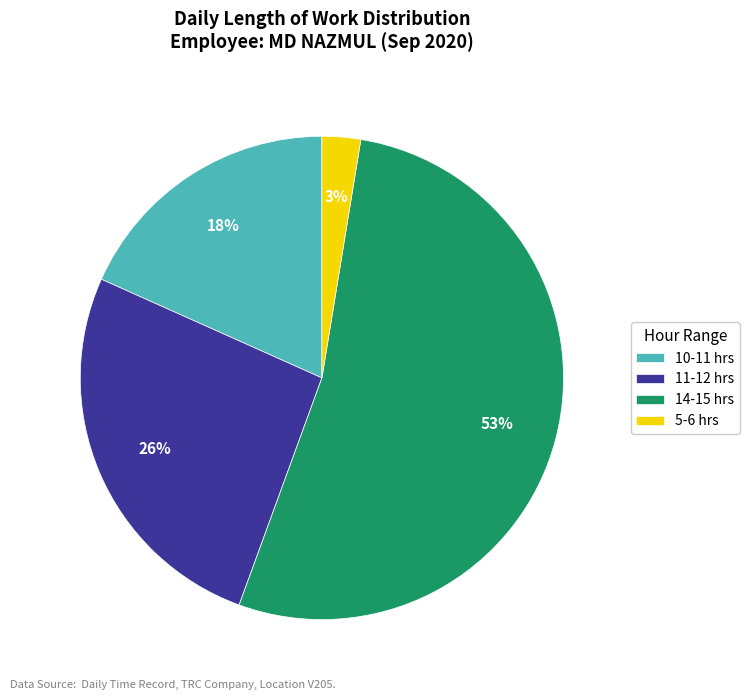

Which slice is the smallest?

5-6 hrs